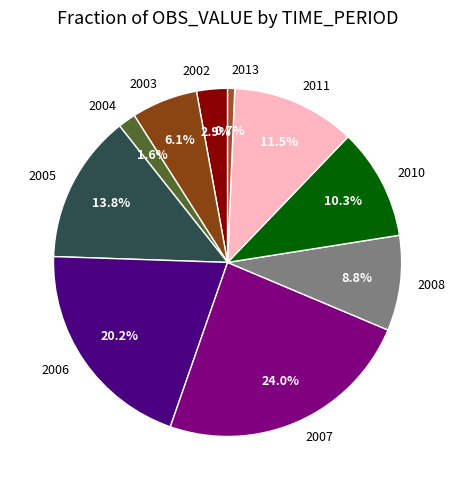

The 2007 slice represents 24% of the pie. True or false?

True